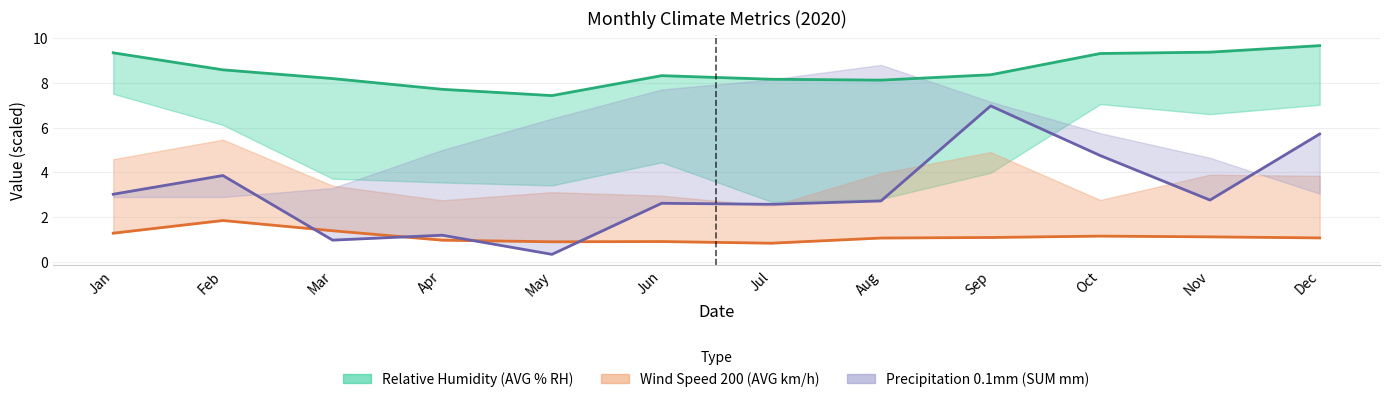

List the series in order of their overall mean, highest first.

Relative Humidity (AVG % RH), Precipitation 0.1mm (SUM mm), Wind Speed 200 (AVG km/h)